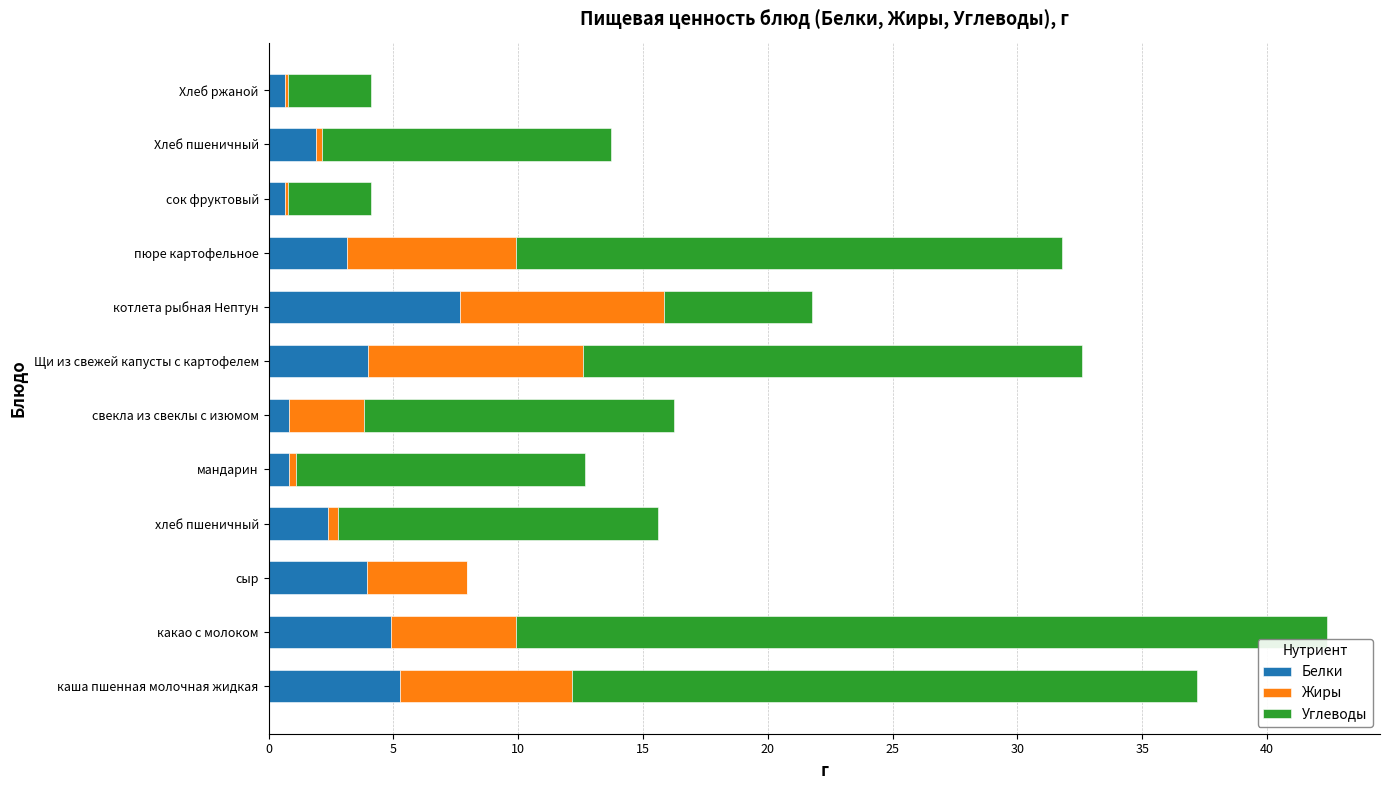

What is the sum of all Белки values?

36.2